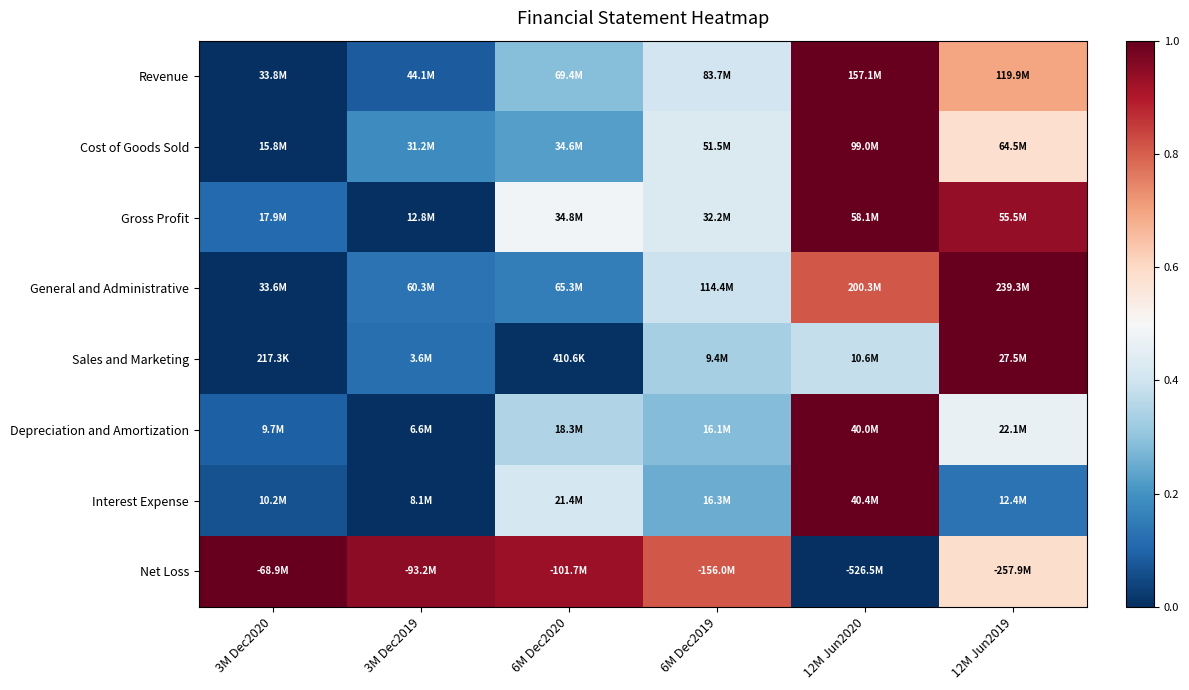

Reading right to left, transcribe all the data shown in this chart.

Revenue: 12M Jun2019=0.7	12M Jun2020=1.0	6M Dec2019=0.4	6M Dec2020=0.3	3M Dec2019=0.1	3M Dec2020=0.0
Cost of Goods Sold: 12M Jun2019=0.6	12M Jun2020=1.0	6M Dec2019=0.4	6M Dec2020=0.2	3M Dec2019=0.2	3M Dec2020=0.0
Gross Profit: 12M Jun2019=0.9	12M Jun2020=1.0	6M Dec2019=0.4	6M Dec2020=0.5	3M Dec2019=0.0	3M Dec2020=0.1
General and Administrative: 12M Jun2019=1.0	12M Jun2020=0.8	6M Dec2019=0.4	6M Dec2020=0.2	3M Dec2019=0.1	3M Dec2020=0.0
Sales and Marketing: 12M Jun2019=1.0	12M Jun2020=0.4	6M Dec2019=0.3	6M Dec2020=0.0	3M Dec2019=0.1	3M Dec2020=0.0
Depreciation and Amortization: 12M Jun2019=0.5	12M Jun2020=1.0	6M Dec2019=0.3	6M Dec2020=0.4	3M Dec2019=0.0	3M Dec2020=0.1
Interest Expense: 12M Jun2019=0.1	12M Jun2020=1.0	6M Dec2019=0.3	6M Dec2020=0.4	3M Dec2019=0.0	3M Dec2020=0.1
Net Loss: 12M Jun2019=0.6	12M Jun2020=0.0	6M Dec2019=0.8	6M Dec2020=0.9	3M Dec2019=0.9	3M Dec2020=1.0